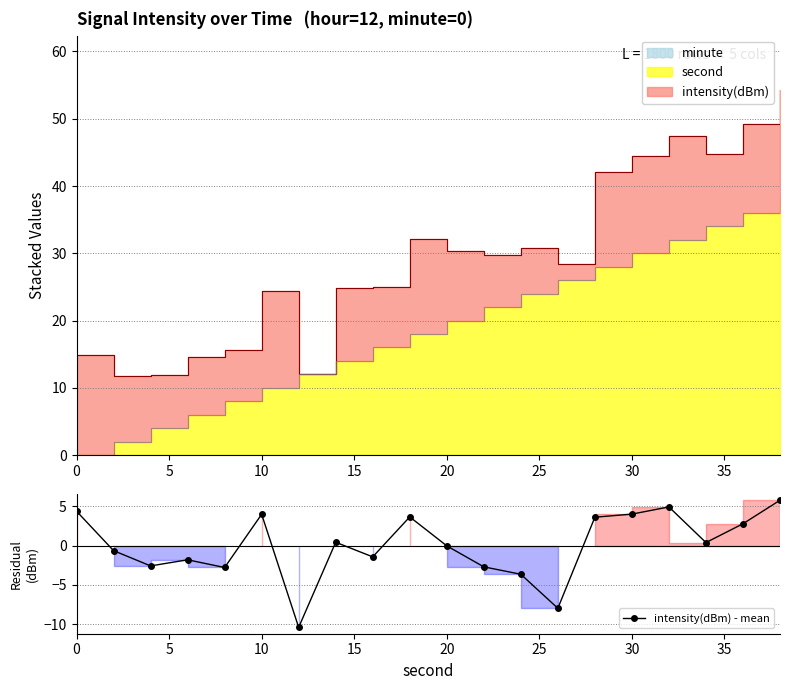

True or false: intensity(dBm) - mean has more than 0 points higher than both neighbors.

True